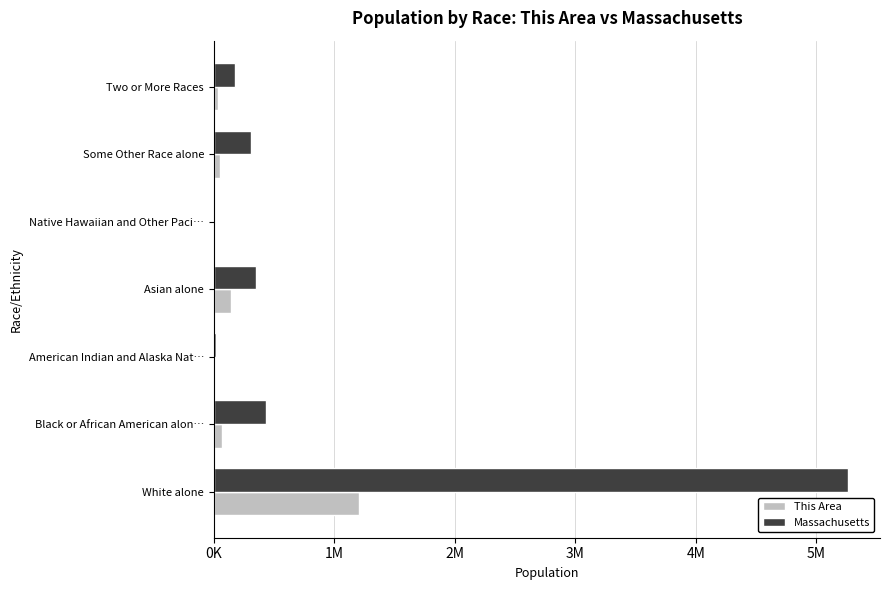

How many data points in Massachusetts are less than 305151?

3